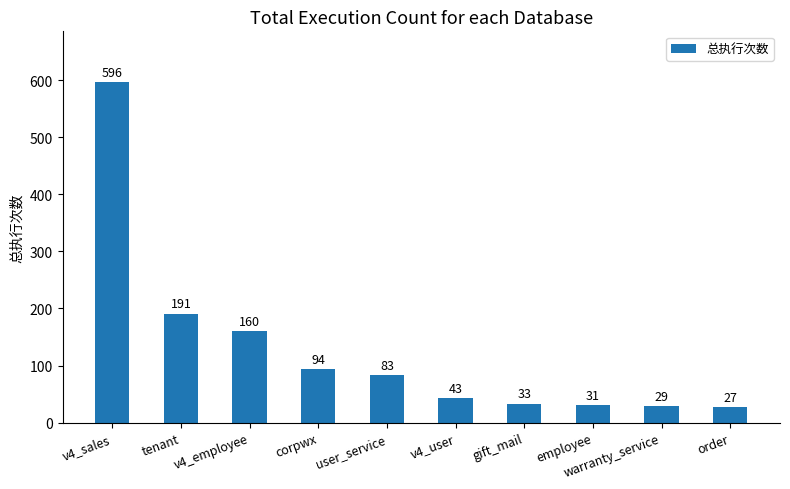

What is the label of the 4th bar from the left?

corpwx